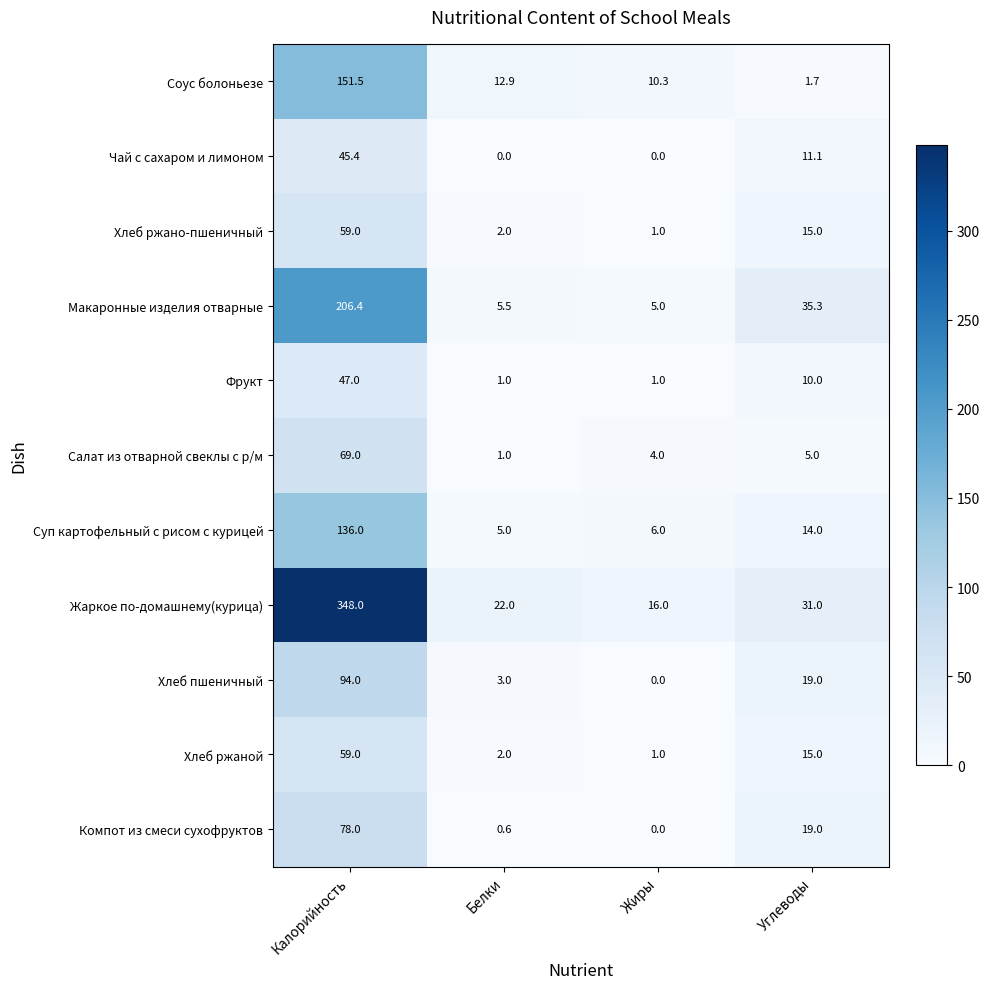

What is the difference between the second highest and minimum values in the Чай с сахаром и лимоном series?

11.1